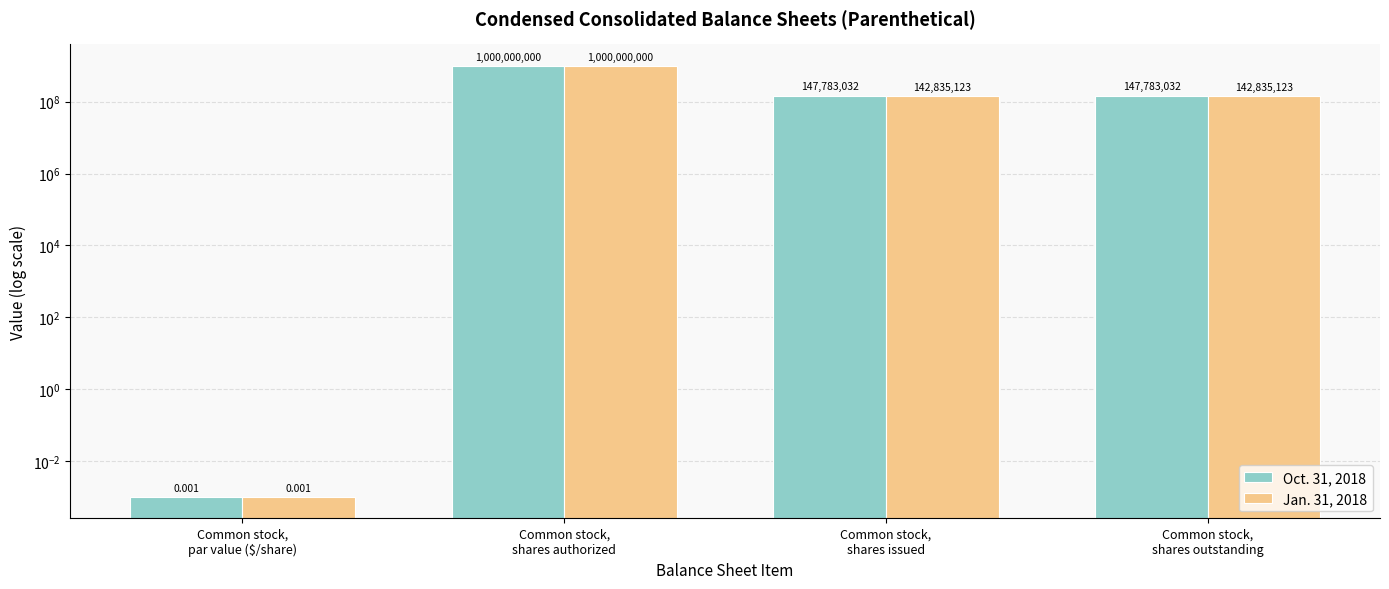

List the labels in order of Jan. 31, 2018 value, smallest first.

Common stock,
par value ($/share), Common stock,
shares issued, Common stock,
shares outstanding, Common stock,
shares authorized